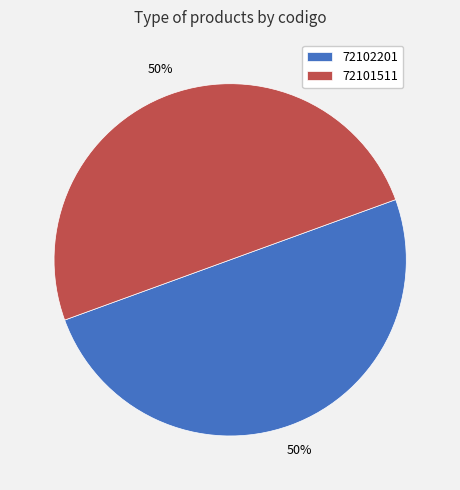

The 72101511 slice represents 62% of the pie. True or false?

False